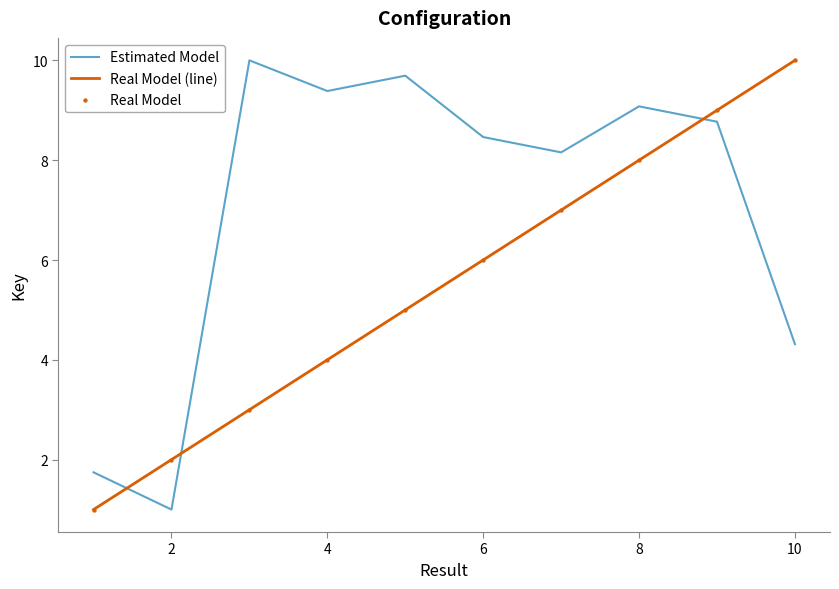

Which series has the largest total across all categories?

Estimated Model